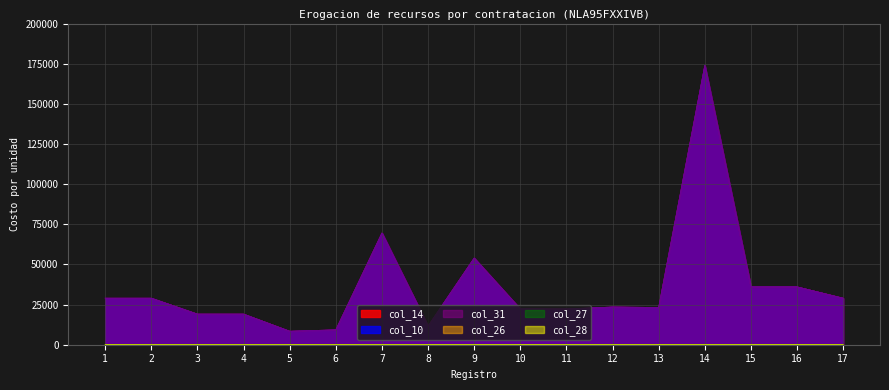

What is the spread (max minus min) of values at 10?

22274